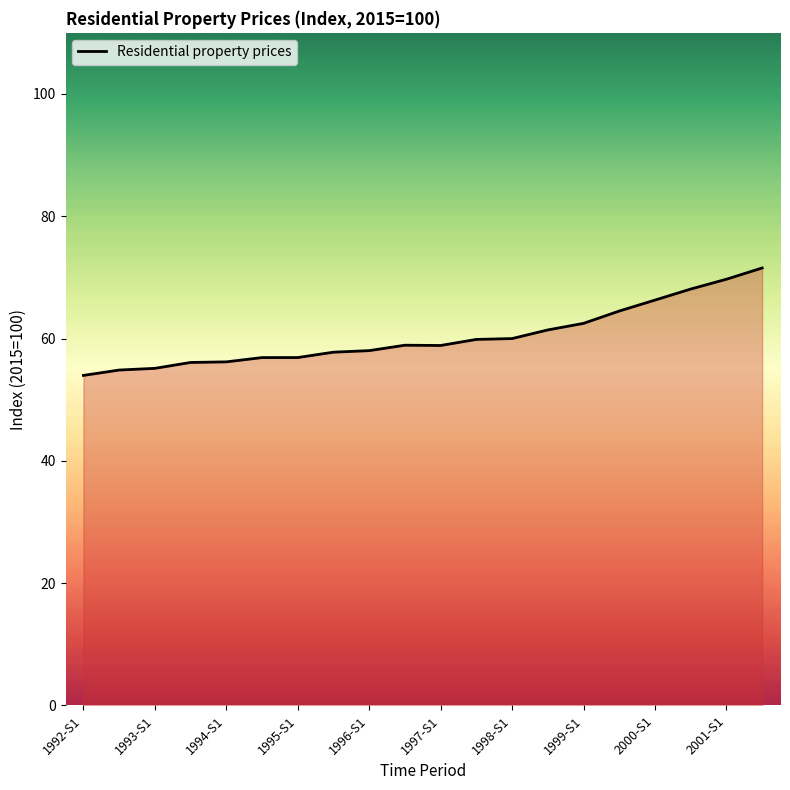

Approximately how many times larger is the value at 1999-S1 compared to 1994-S1?

1.1